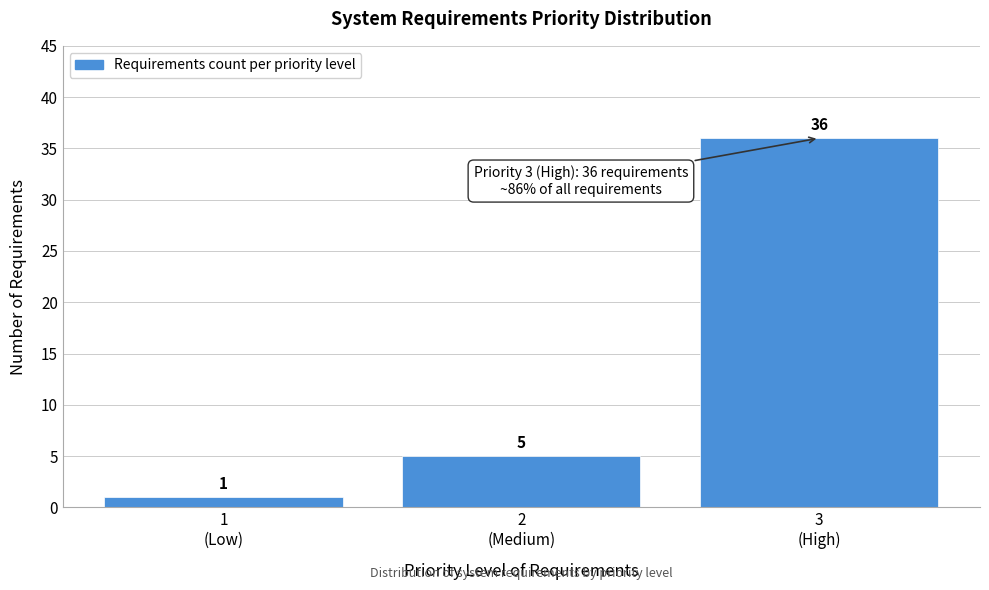

Reading left to right, list all the values displayed in this chart.

1	5	36